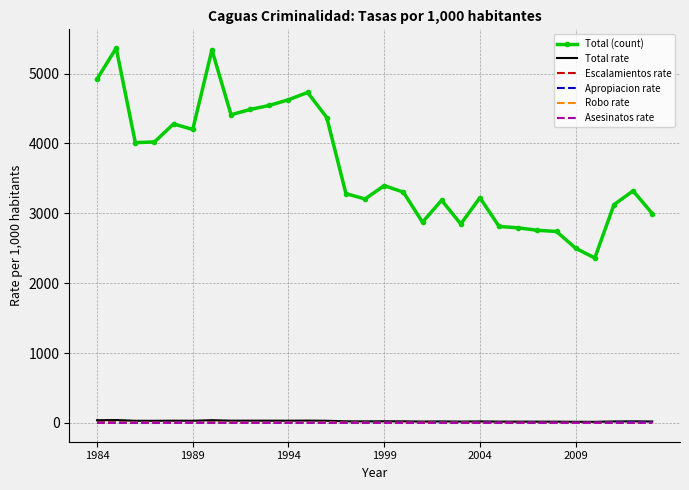

True or false: Asesinatos rate has more than 0 points higher than both neighbors.

True